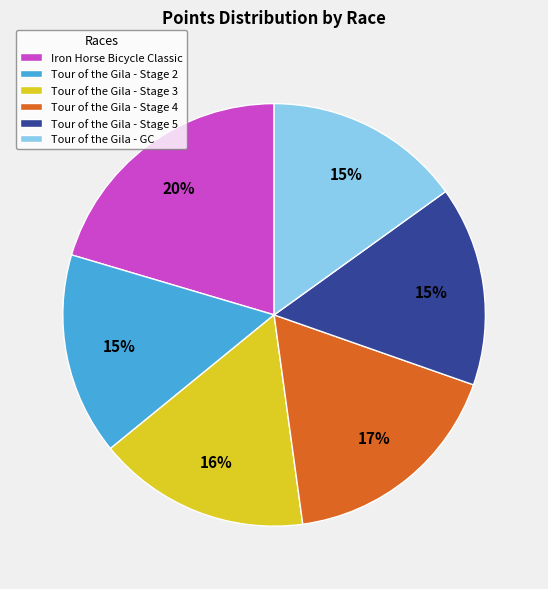

Do Tour of the Gila - Stage 2 and Tour of the Gila - Stage 5 together represent more than half of the pie?

No